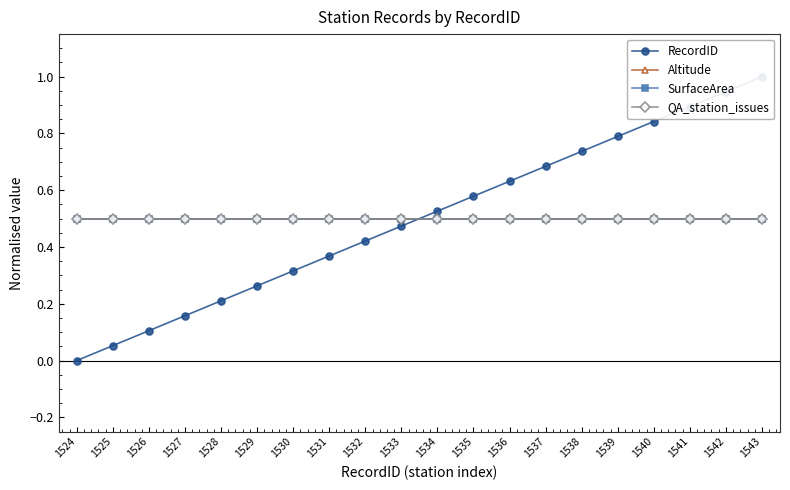

At which category is the sum across all series the highest?

1543